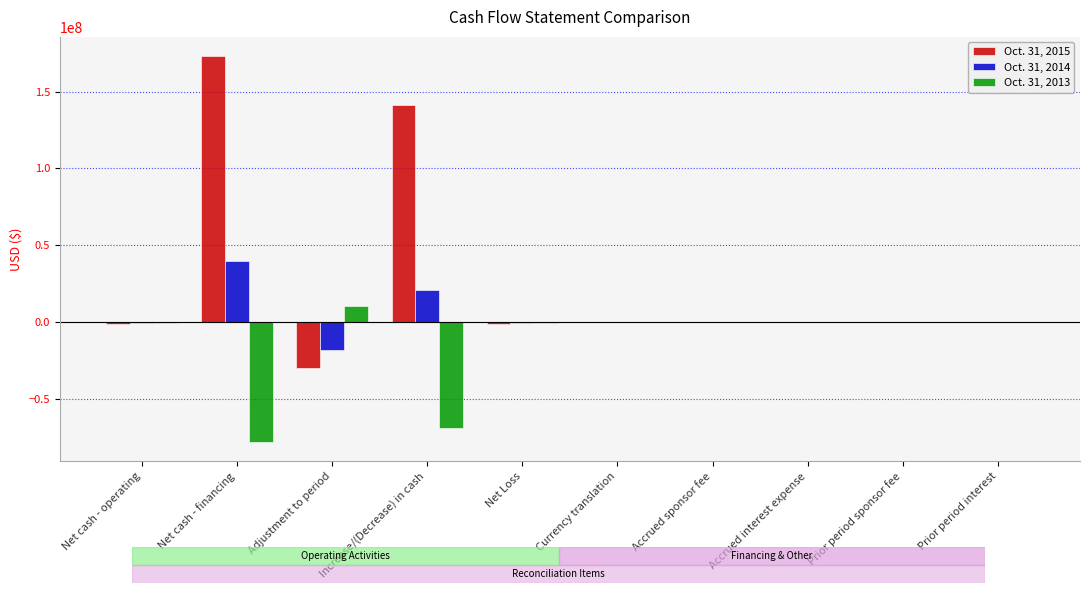

Is it true that Oct. 31, 2013 equals -35795382 at Prior period interest?

False